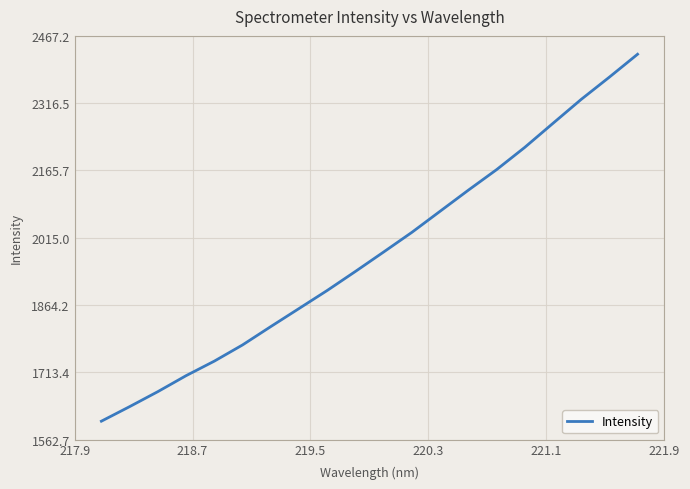

What is the sum of all values?

39625.2